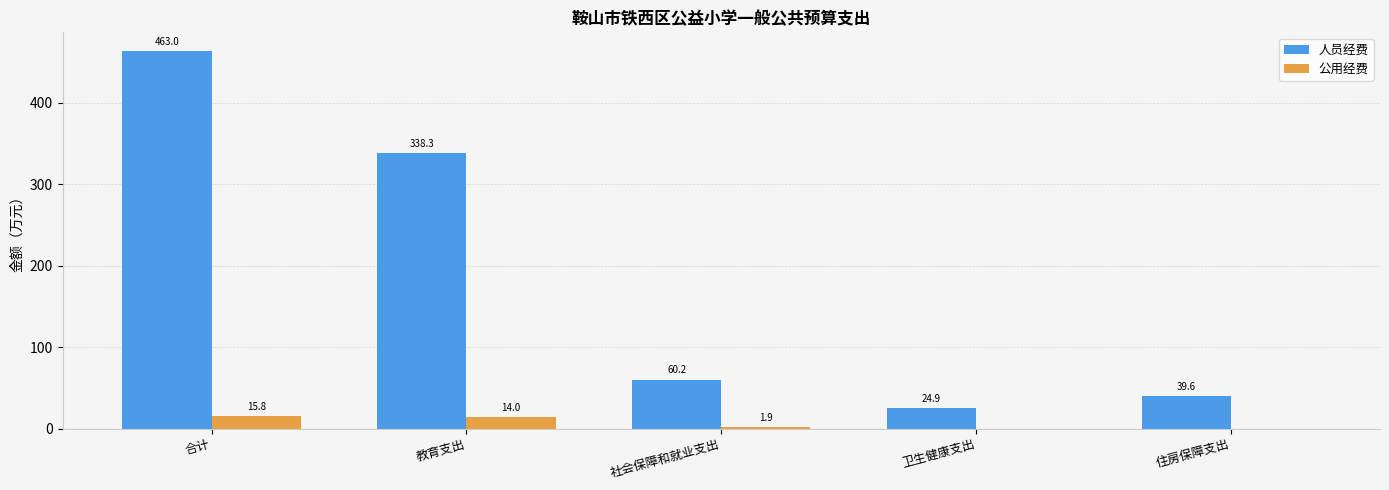

Reading right to left, extract all data points from this chart.

人员经费: 39.6	24.9	60.2	338.3	463.0
公用经费: 0.0	0.0	1.9	14.0	15.8